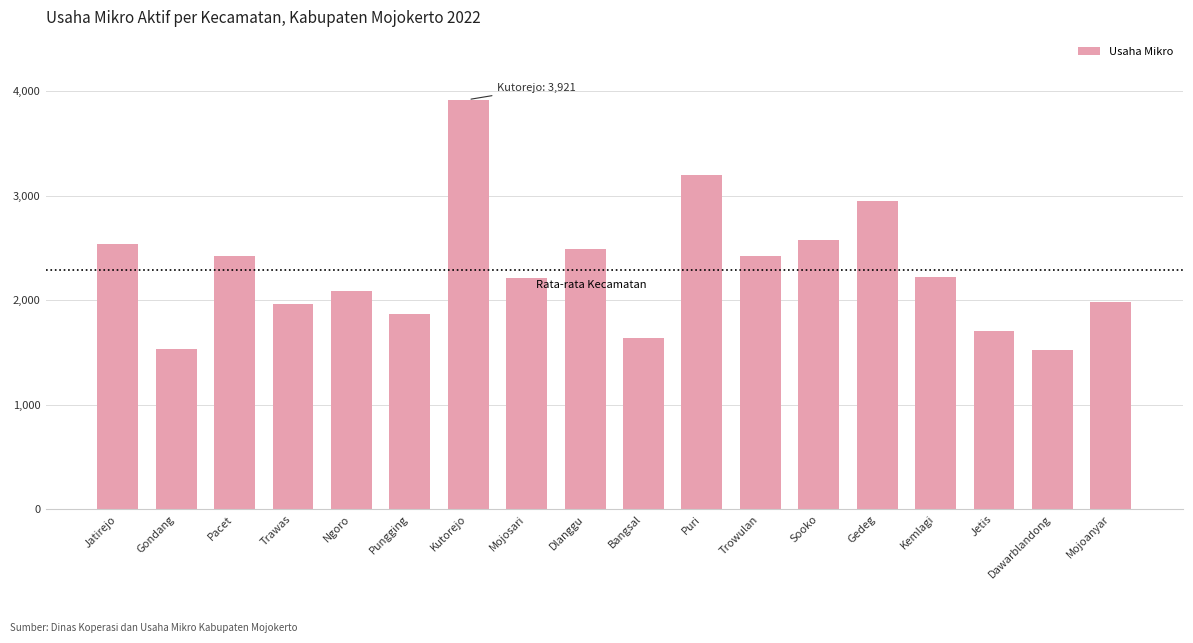

What is the value of the 6th bar from the left?

1874